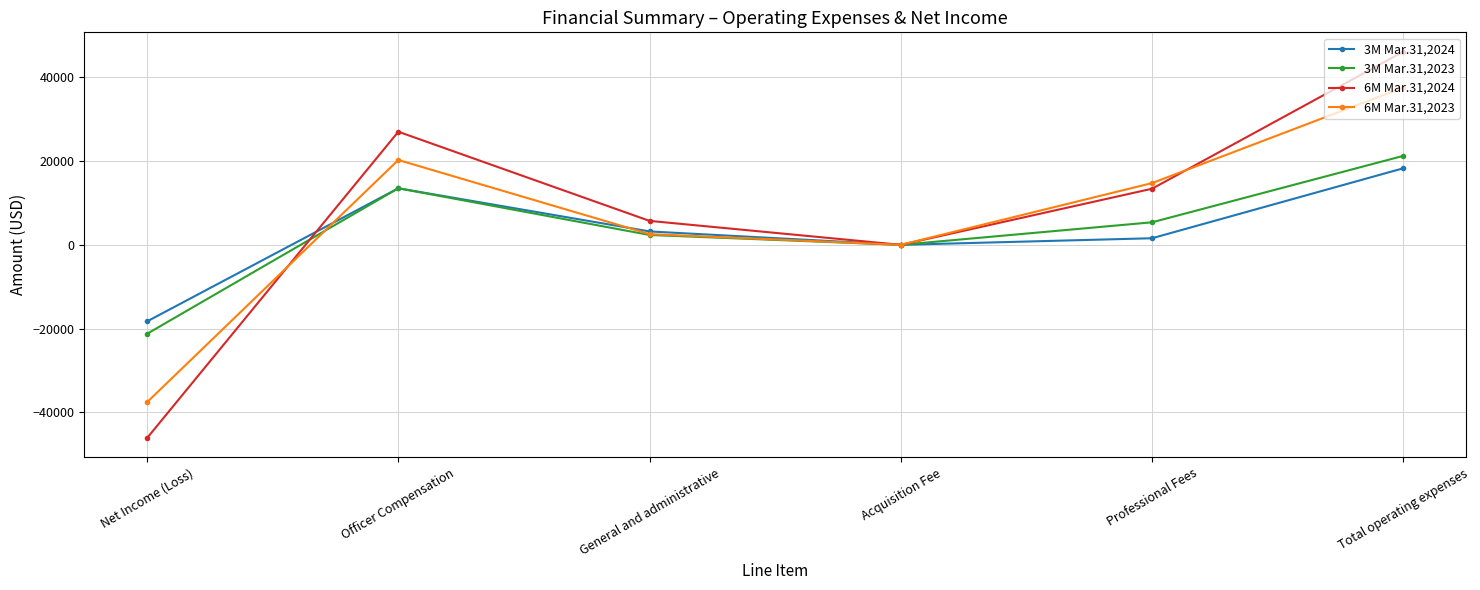

Which series has the largest total across all categories?

6M Mar.31,2024